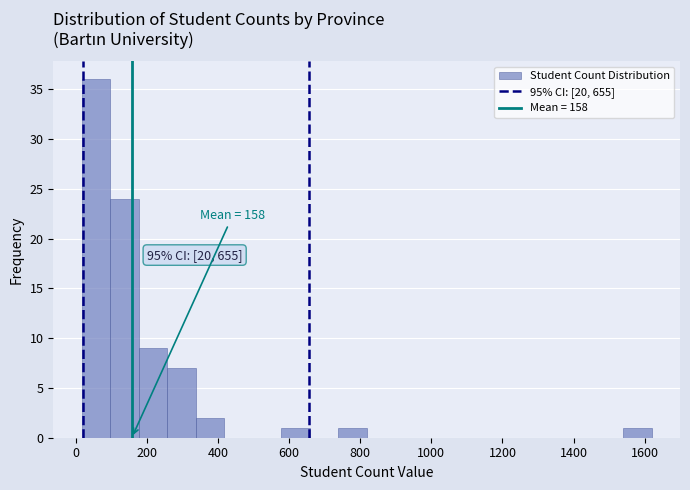

Over which range of the x-axis is the bar tallest?

20 to 100